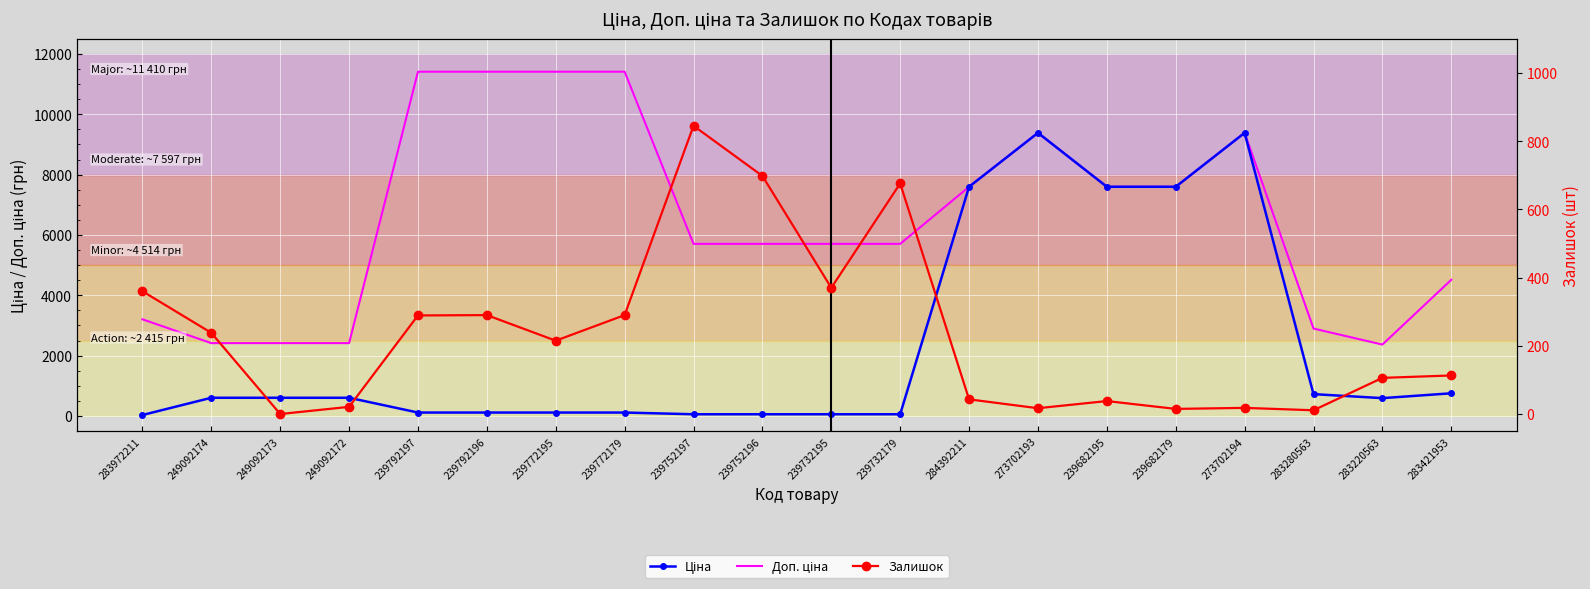

At 239682179, list the series in order from largest to smallest.

Ціна, Доп. ціна, Залишок